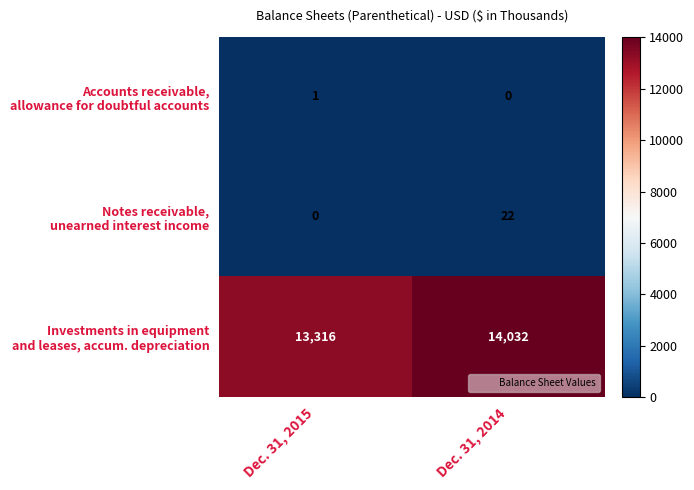

What is the total value across all series at Dec. 31, 2014?

14054